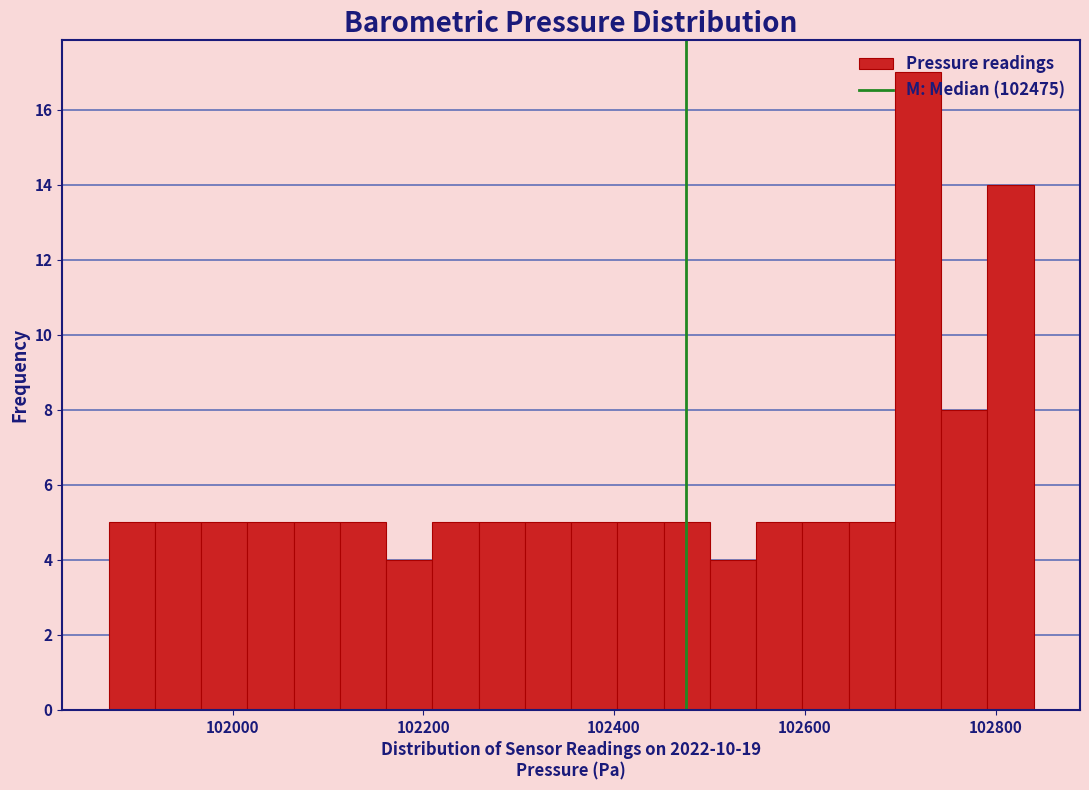

Read against the x-axis, roughly where is the centre of the tallest bar?

102720